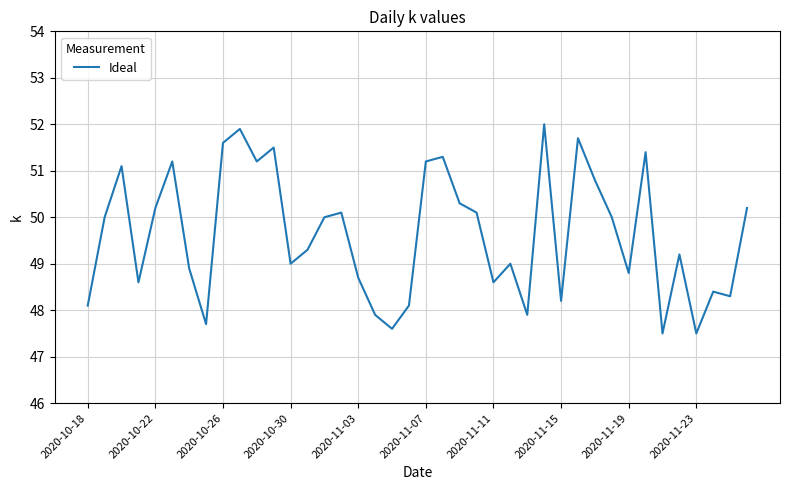

What is the greatest value displayed?

52.0